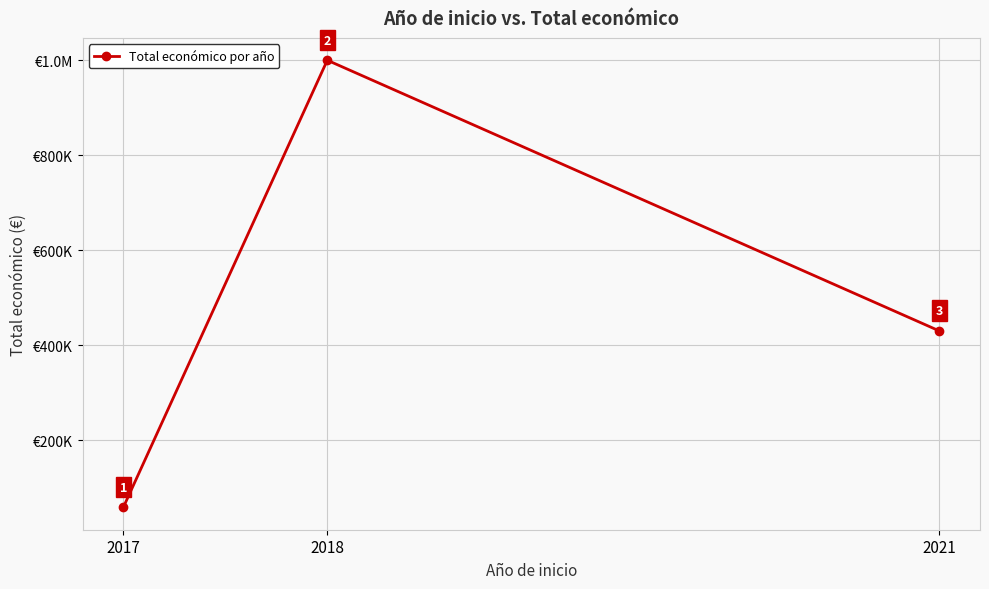

What is the average value?

496438